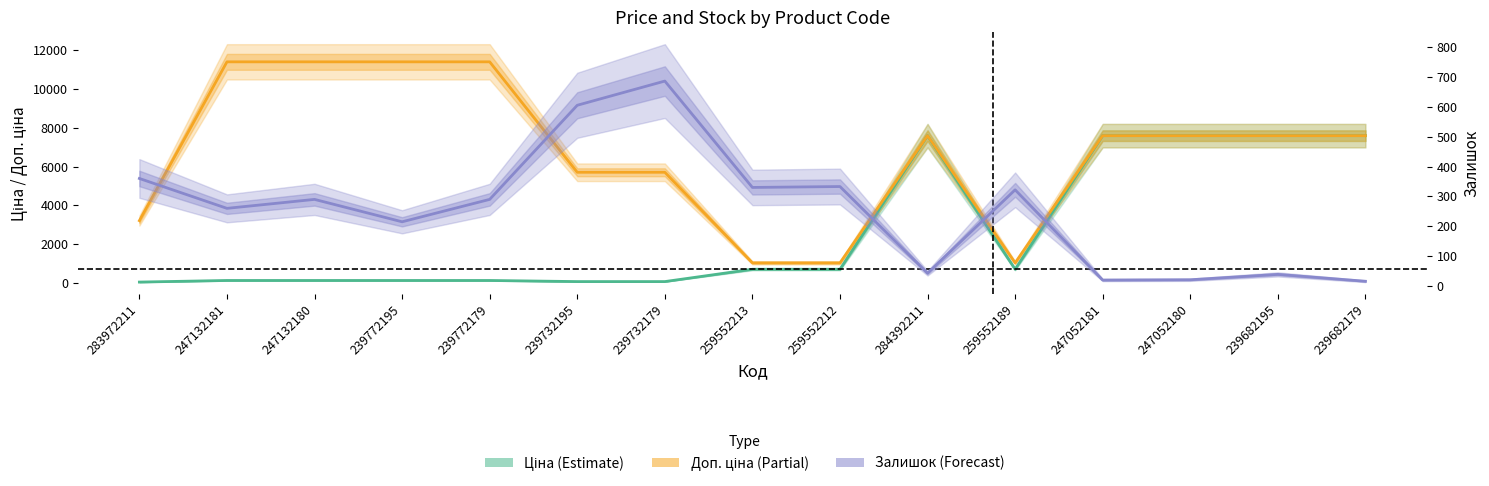

What value does the Ціна series have at 247052181?

7596.5